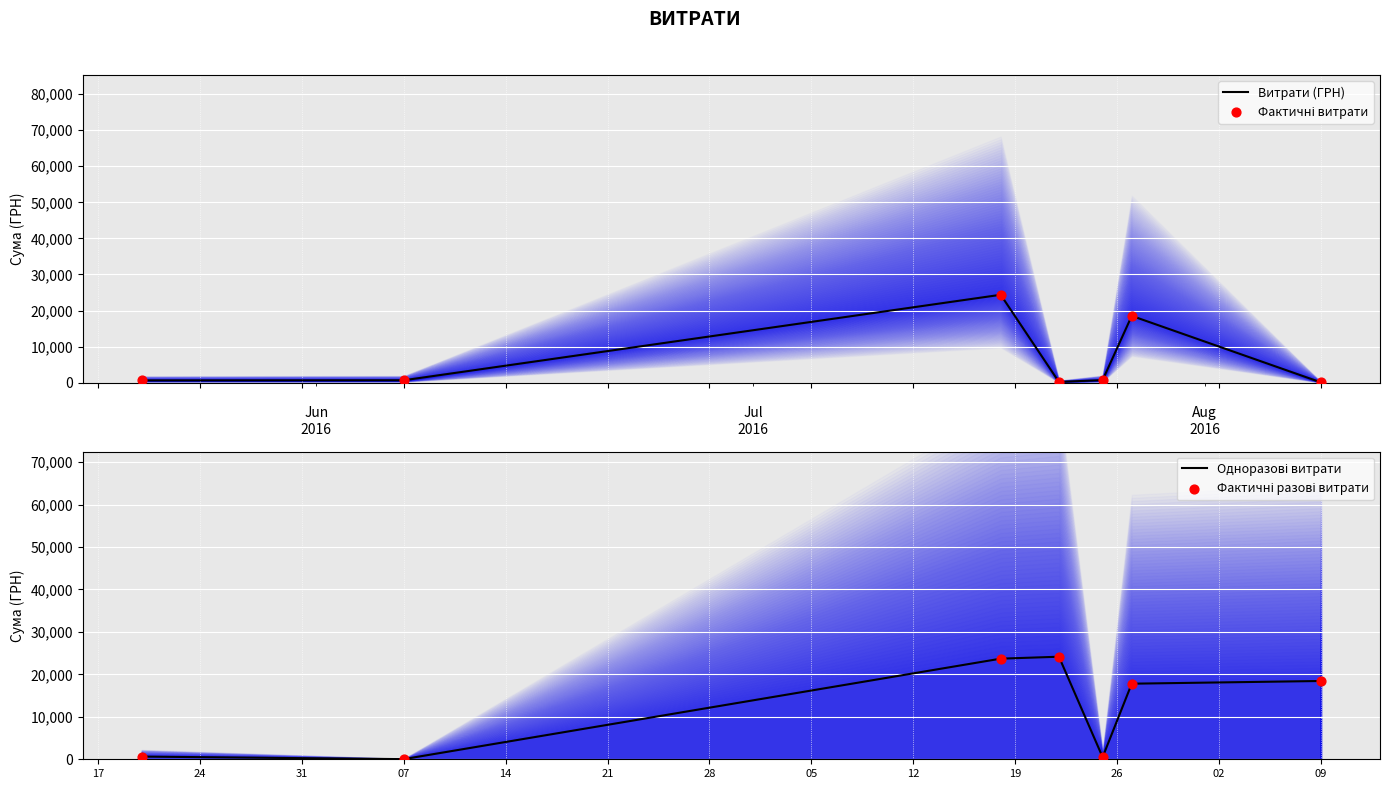

Is the value of Фактичні витрати at 07 greater than the value of Фактичні разові витрати at 24?

Yes